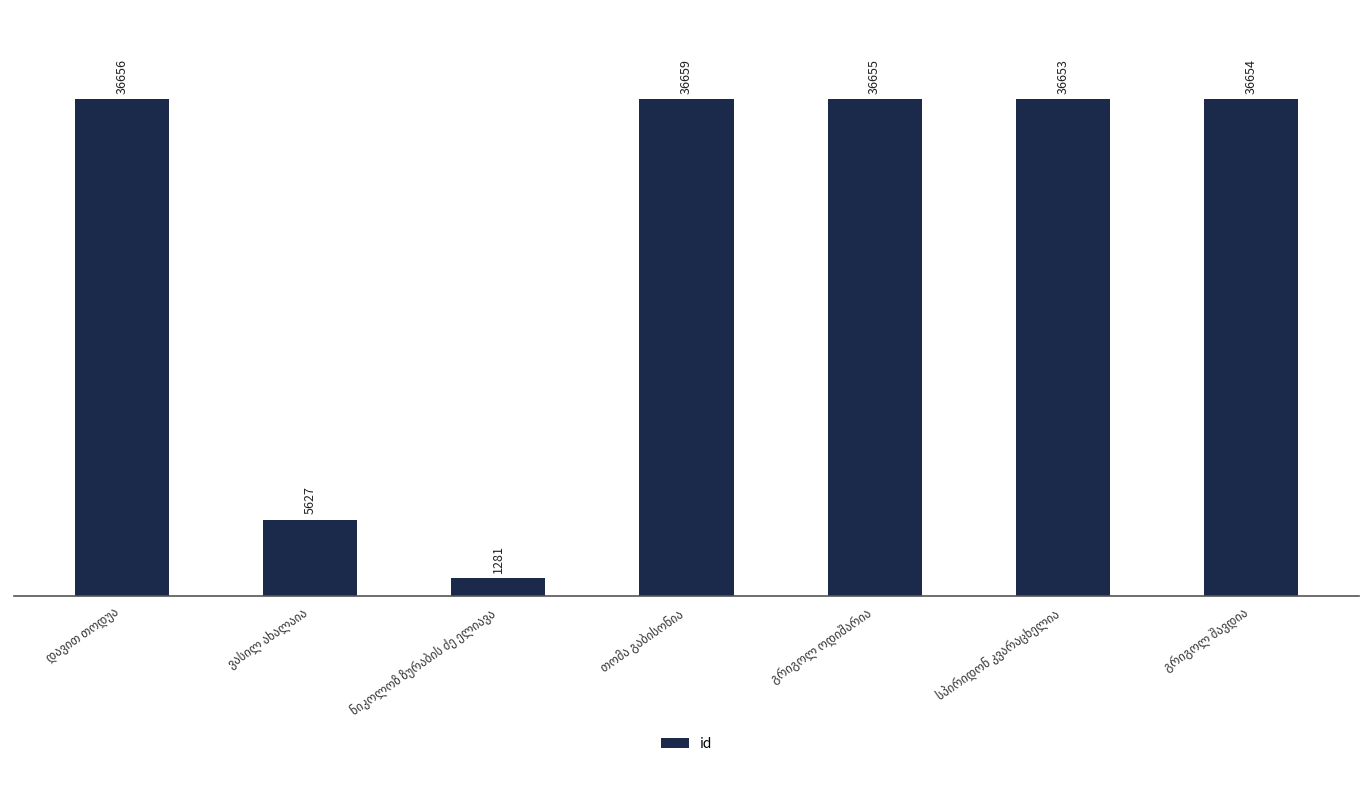

What is the greatest value displayed?

36659